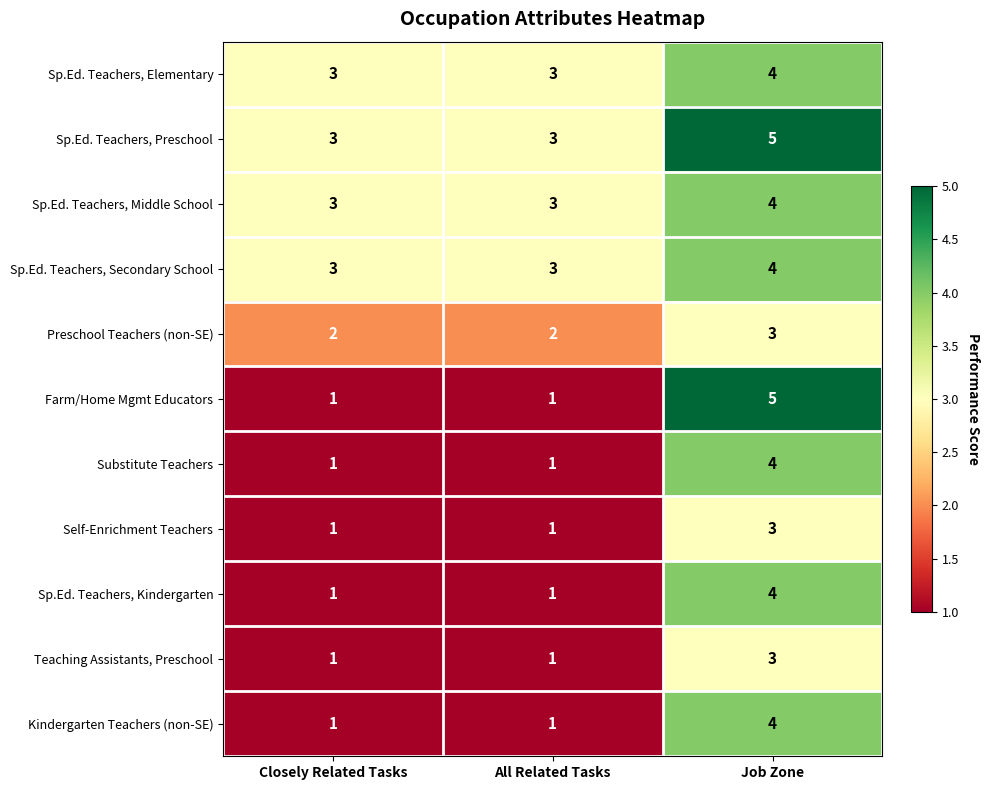

The Sp.Ed. Teachers, Elementary series shows 4 at Closely Related Tasks. True or false?

False